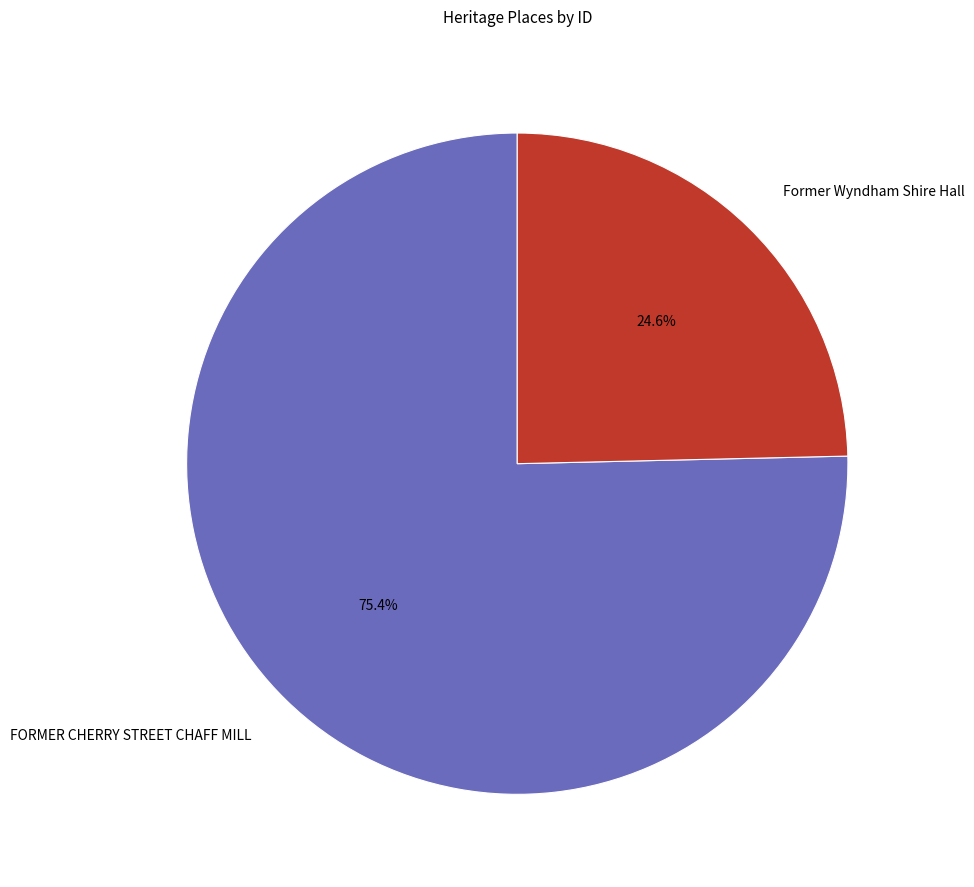

The Former Wyndham Shire Hall slice represents 25% of the pie. True or false?

True